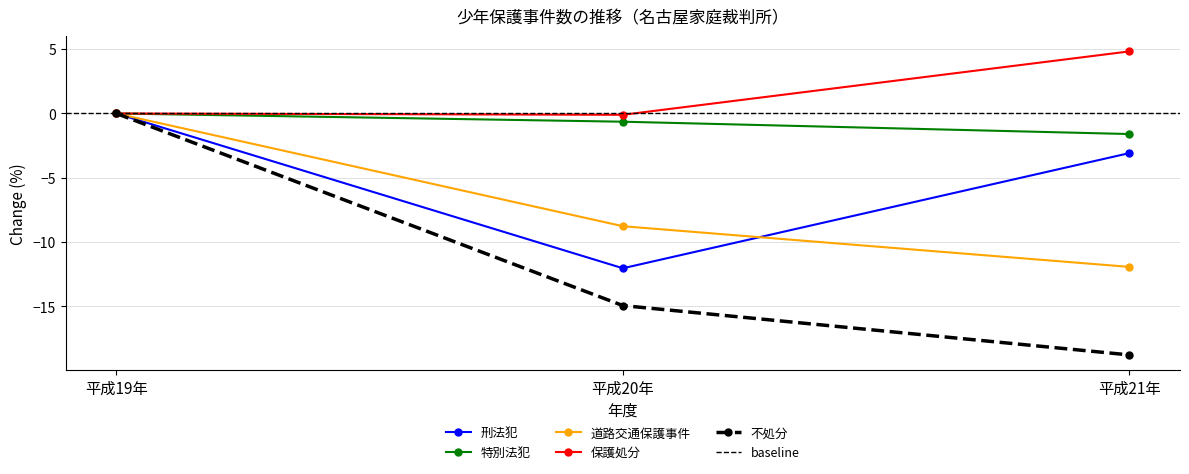

What position from the left is 平成21年?

3